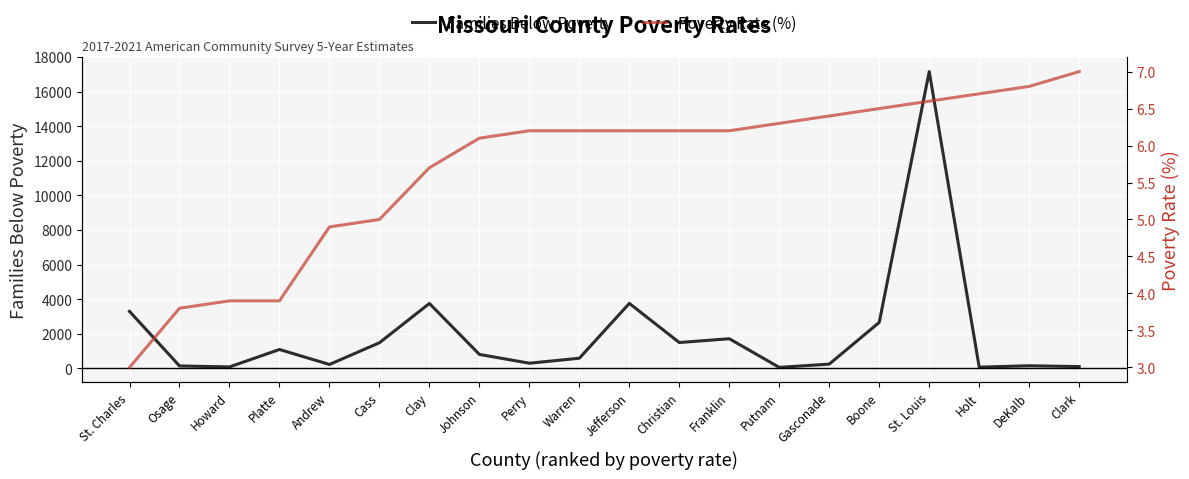

At which category does the chart reach its minimum across all series?

St. Charles